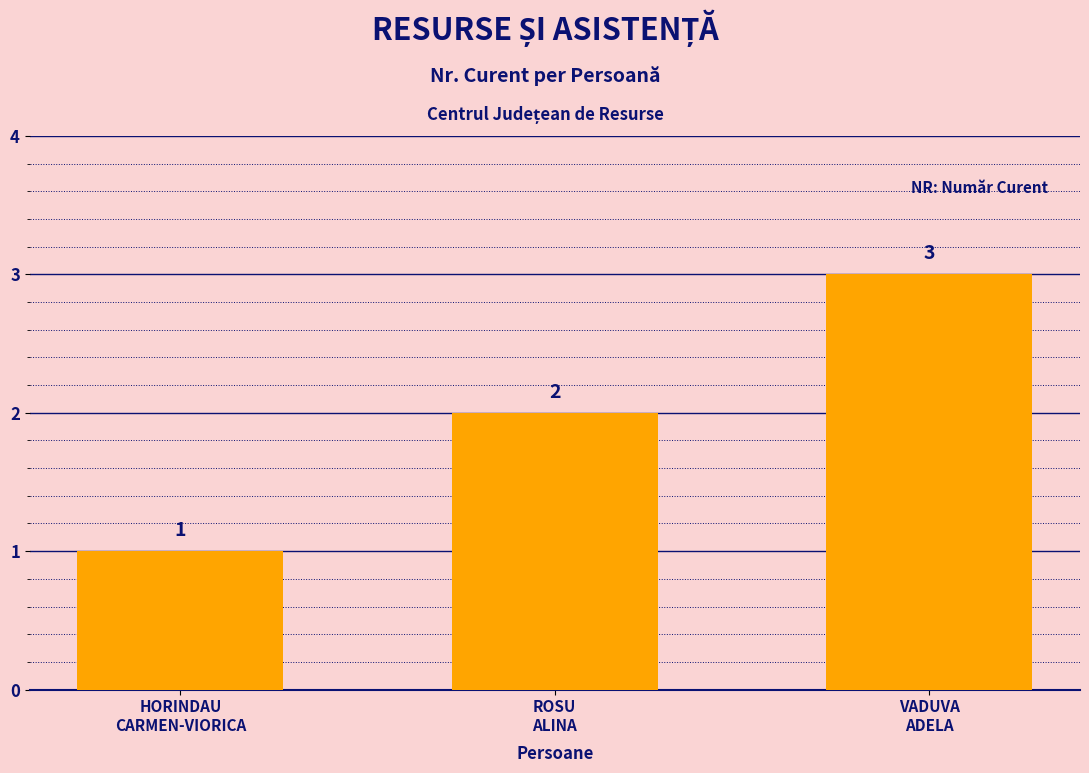

How many data points does each series have?

3